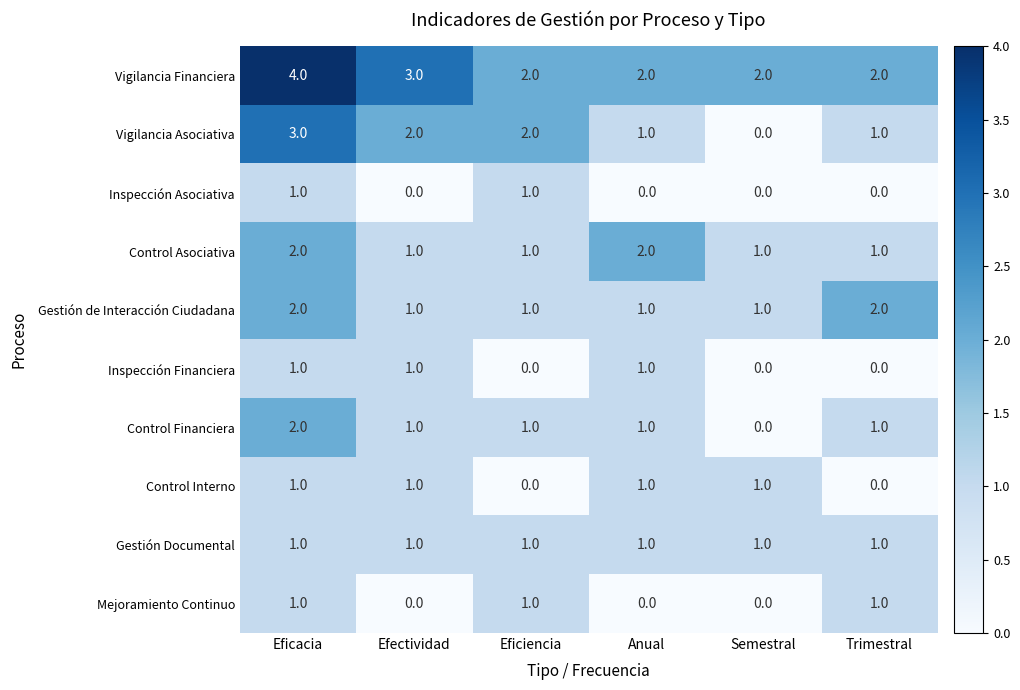

The Gestión de Interacción Ciudadana series shows 1 at Anual. True or false?

True